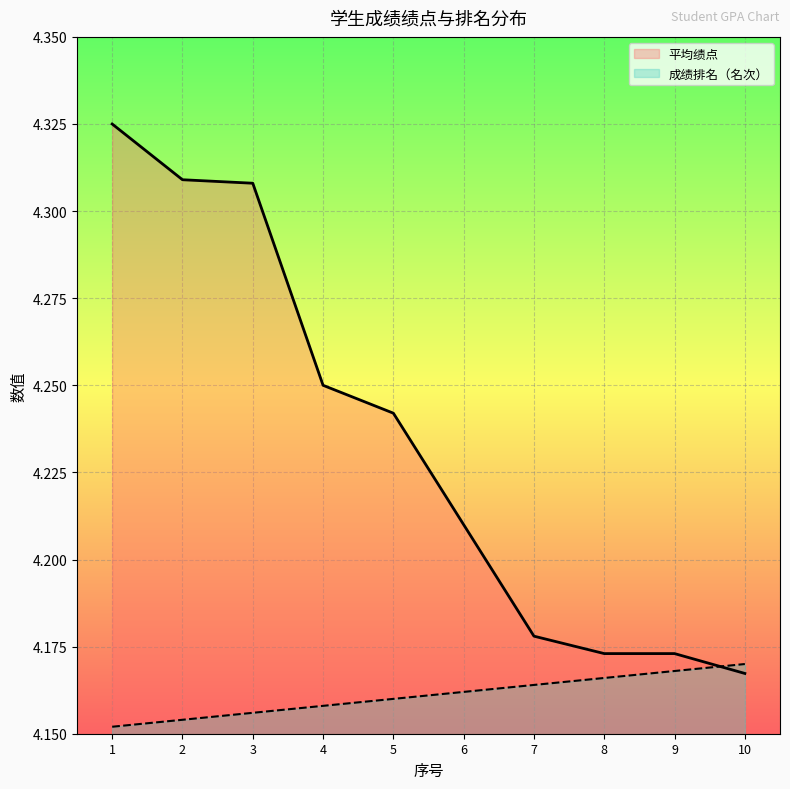

At which category is the sum across all series the highest?

1